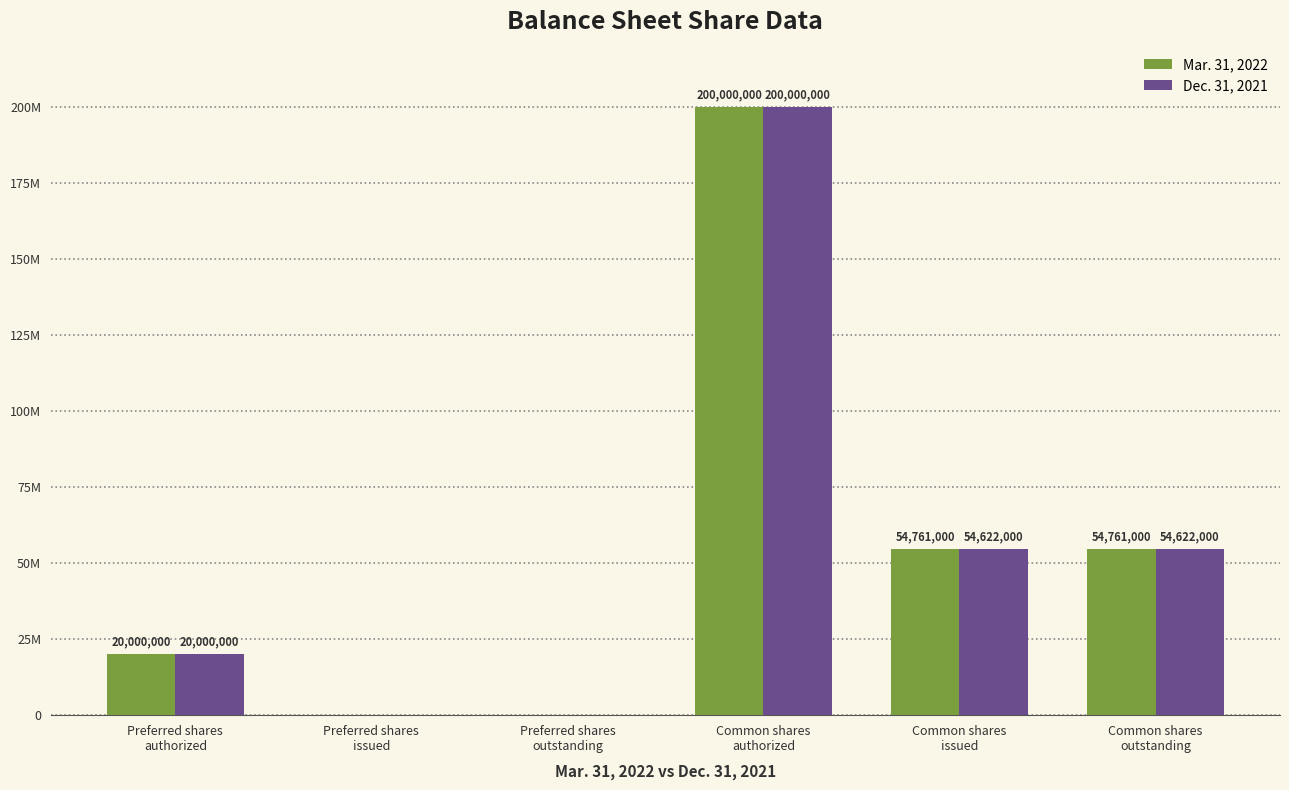

Reading left to right, transcribe all the data shown in this chart.

Mar. 31, 2022: 20000000	0	0	200000000	54761000	54761000
Dec. 31, 2021: 20000000	0	0	200000000	54622000	54622000